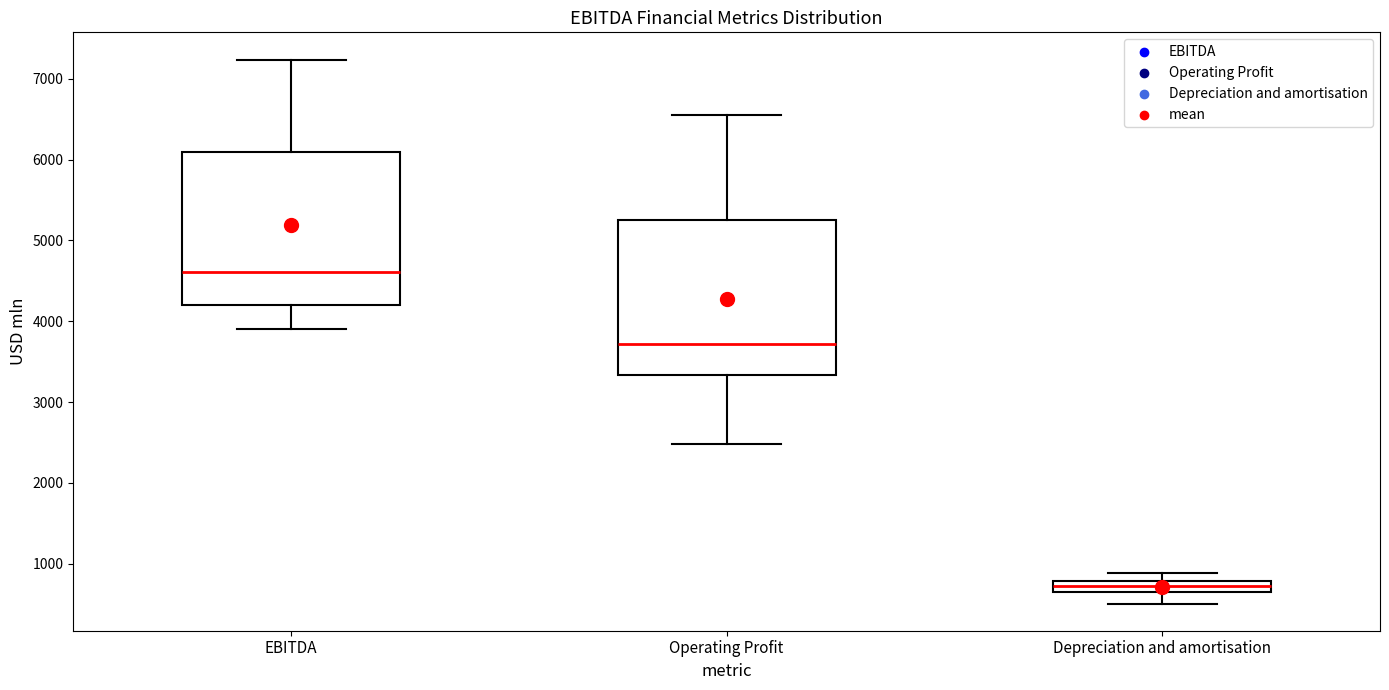

Which box has the highest median line?

EBITDA